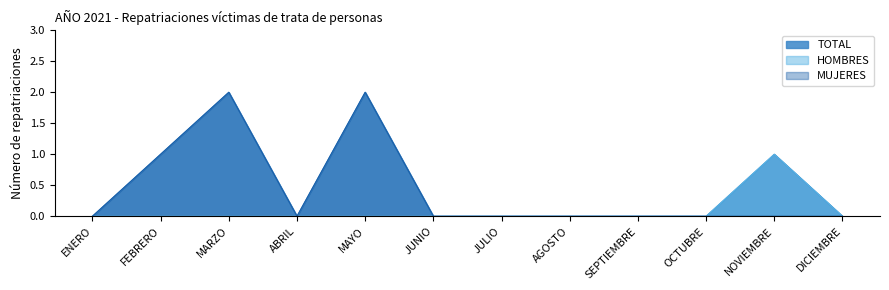

How many lines are shown in the chart?

3